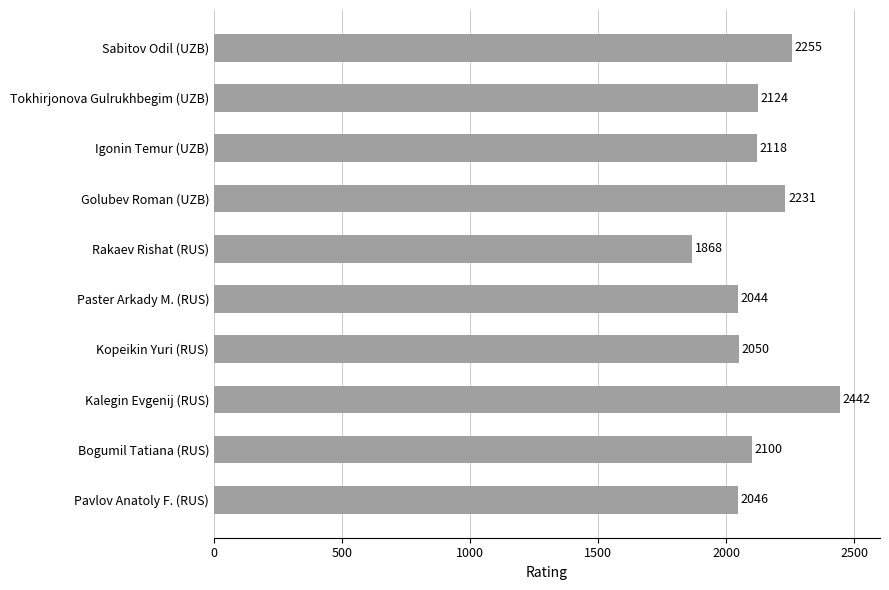

List the labels in order of value, largest first.

Kalegin Evgenij (RUS), Sabitov Odil (UZB), Golubev Roman (UZB), Tokhirjonova Gulrukhbegim (UZB), Igonin Temur (UZB), Bogumil Tatiana (RUS), Kopeikin Yuri (RUS), Pavlov Anatoly F. (RUS), Paster Arkady M. (RUS), Rakaev Rishat (RUS)